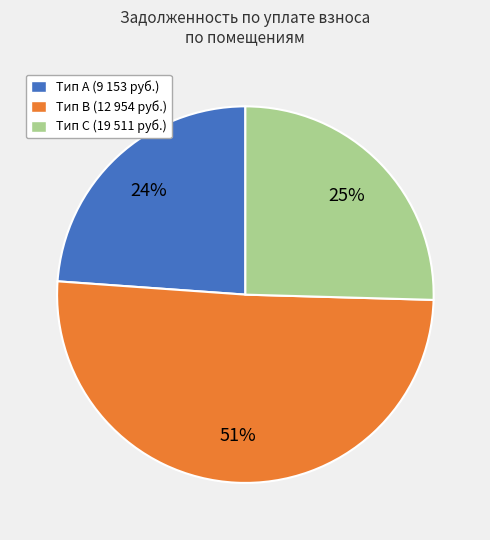

To the nearest percent, what is the difference between the largest and smallest slice percentages?

27%